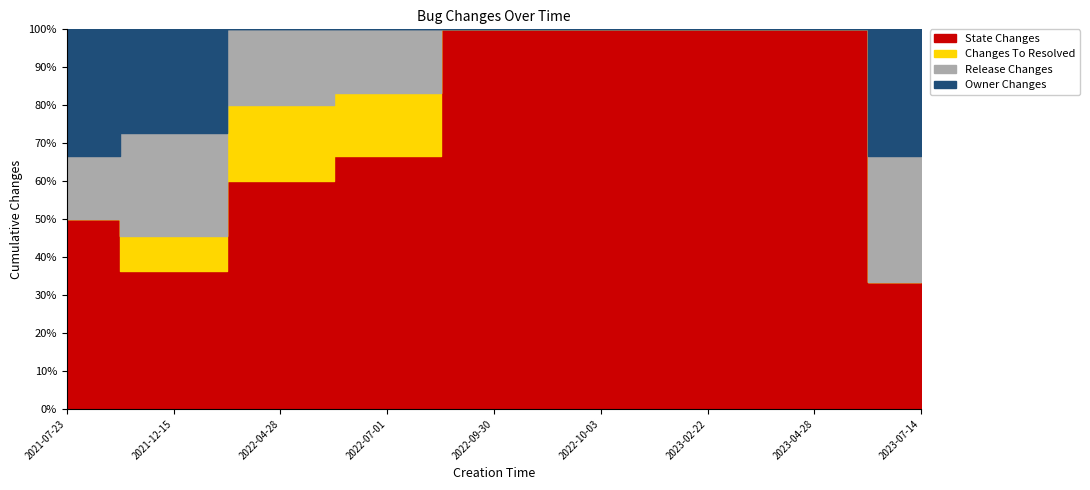

Reading left to right, extract all data points from this chart.

STATE_CHANGES: 2021-07-23=3	2021-12-15=4	2022-04-28=3	2022-07-01=4	2022-09-30=1	2022-10-03=1	2023-02-22=1	2023-04-28=1	2023-07-14=1
CHANGES_TO_RESOLVED: 2021-07-23=0	2021-12-15=1	2022-04-28=1	2022-07-01=1	2022-09-30=0	2022-10-03=0	2023-02-22=0	2023-04-28=0	2023-07-14=0
RELEASE_CHANGES: 2021-07-23=1	2021-12-15=3	2022-04-28=1	2022-07-01=1	2022-09-30=0	2022-10-03=0	2023-02-22=0	2023-04-28=0	2023-07-14=1
OWNER_CHANGES: 2021-07-23=2	2021-12-15=3	2022-04-28=0	2022-07-01=0	2022-09-30=0	2022-10-03=0	2023-02-22=0	2023-04-28=0	2023-07-14=1